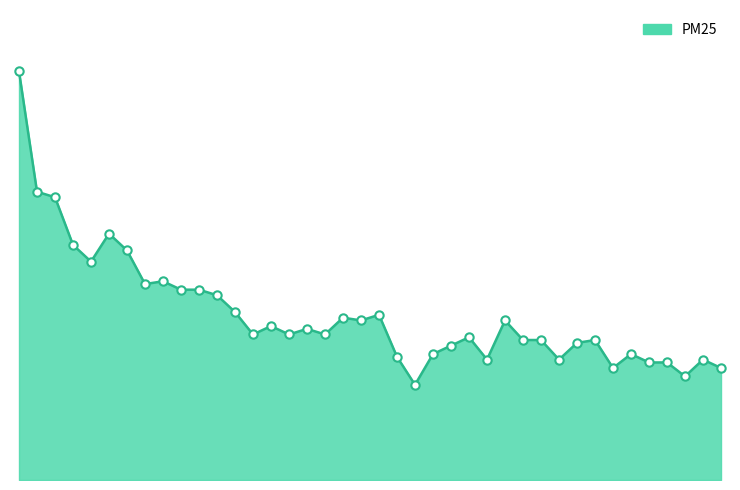

List the labels in order of value, smallest first.

1650511, 1650526, 1650522, 1650528, 1650524, 1650525, 1650515, 1650519, 1650527, 1650510, 1650512, 1650523, 1650513, 1650520, 1650517, 1650518, 1650521, 1650514, 1650502, 1650504, 1650506, 1650505, 1650503, 1650508, 1650516, 1650507, 1650509, 1650501, 1650500, 1650498, 1650499, 1650496, 1650497, 1650493, 1650495, 1650492, 1650494, 1650491, 1650490, 1650489